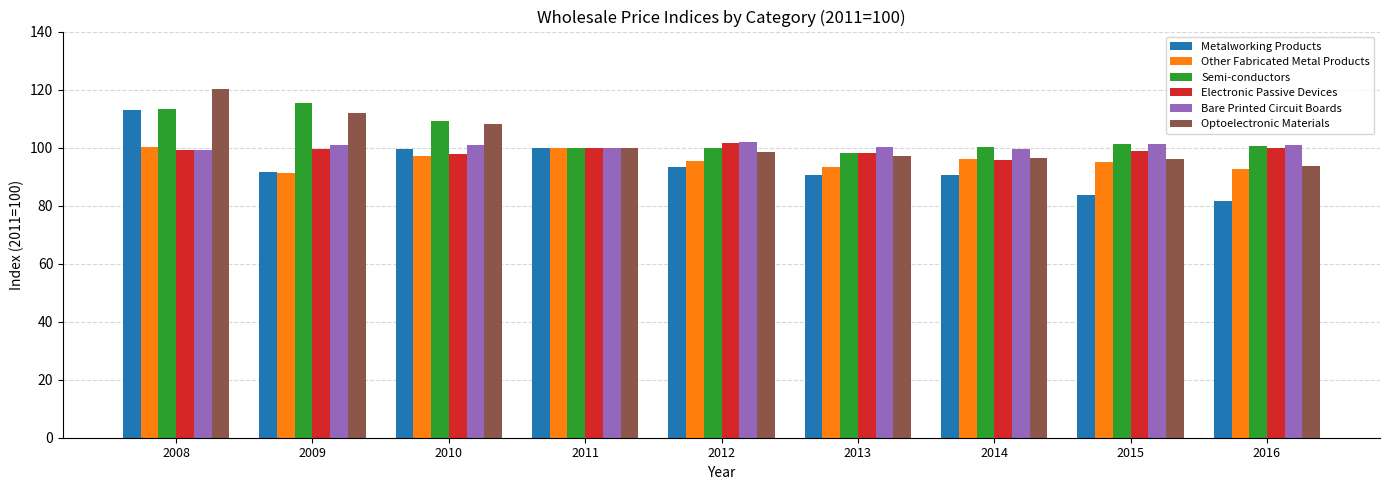

Where does the Semi-conductors series first go above 100?

2008